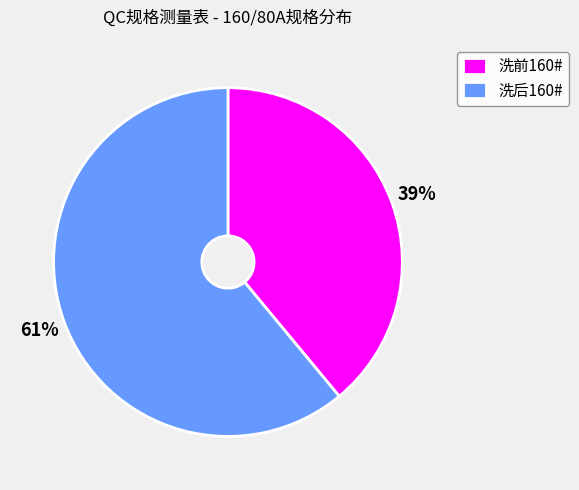

Count the number of slices in the pie.

2